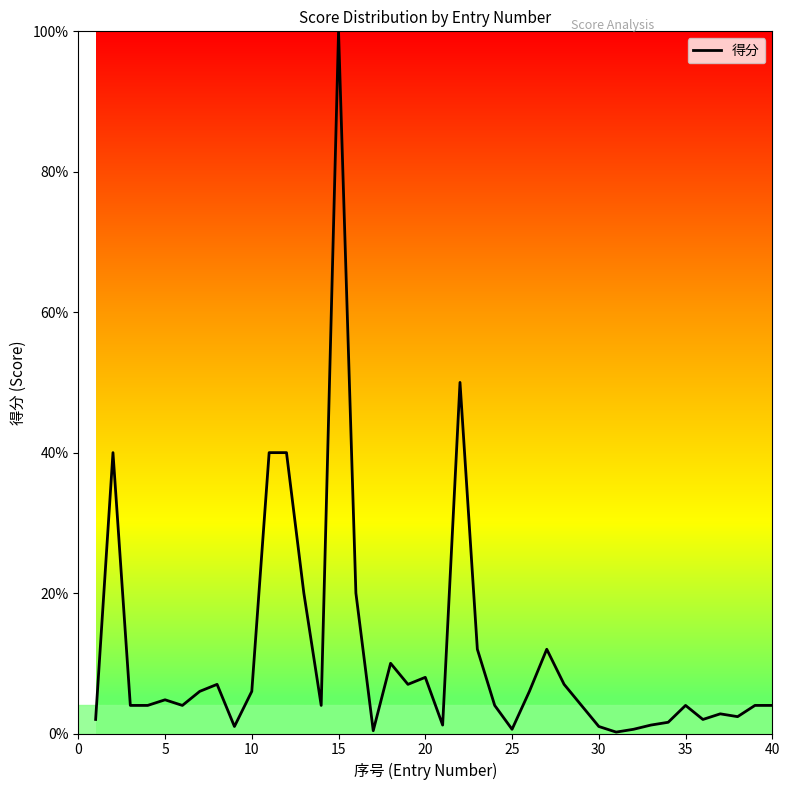

What is the difference between the maximum and minimum values?

99.8